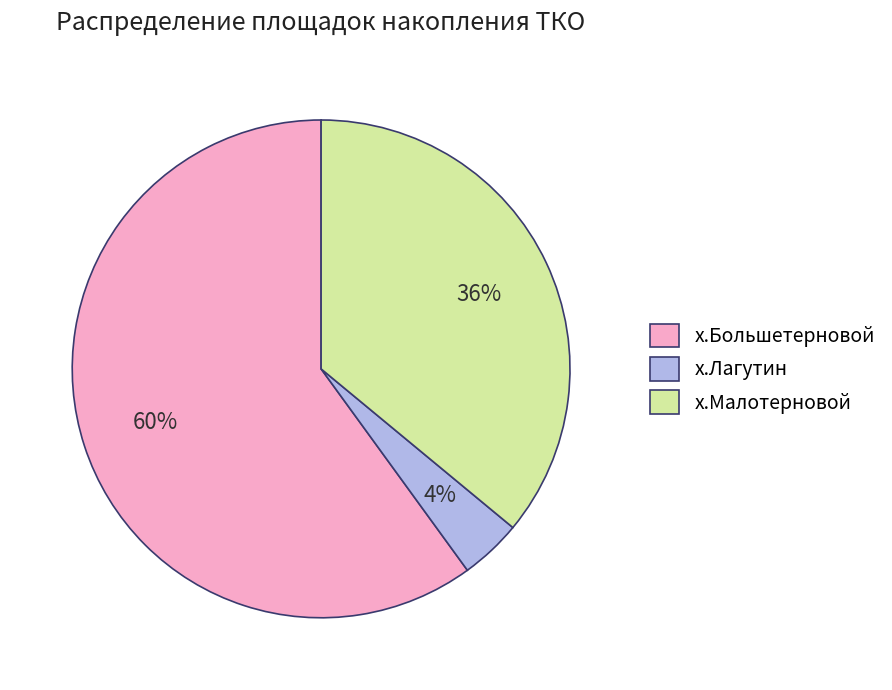

To the nearest percent, what percentage of the pie is х.Лагутин?

4%